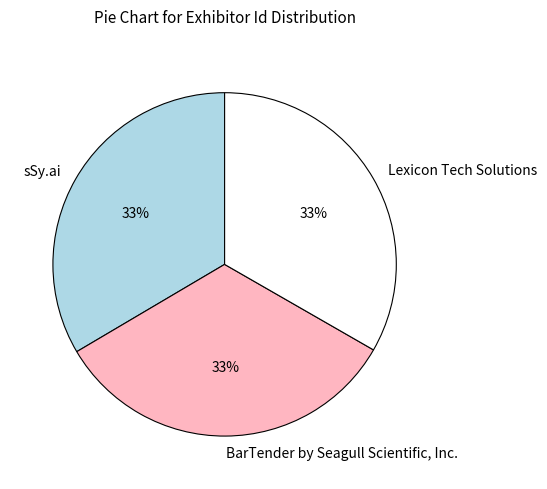

What is the ratio of the value at Lexicon Tech Solutions to the value at BarTender by Seagull Scientific, Inc.?

1.0